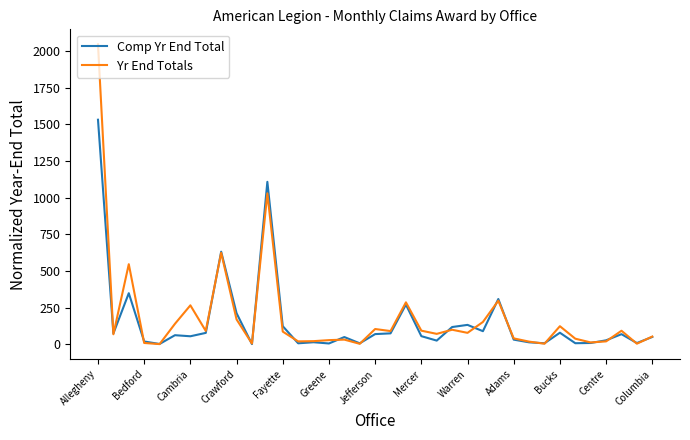

What is the minimum value for Yr End Totals?

1.0